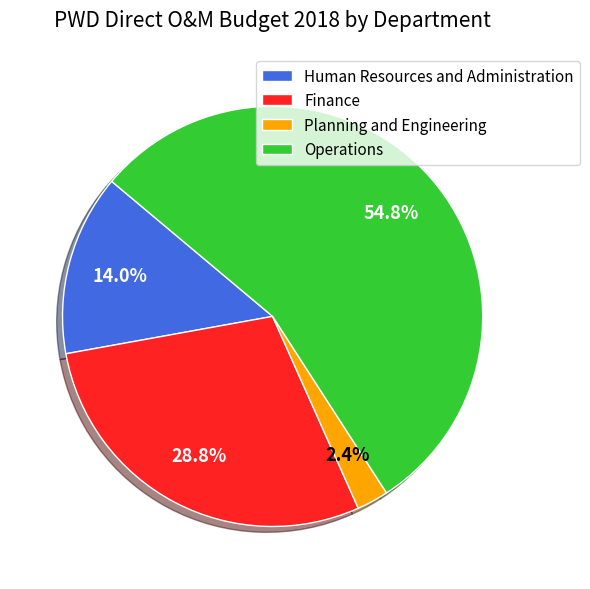

Is Operations the majority of the pie?

Yes